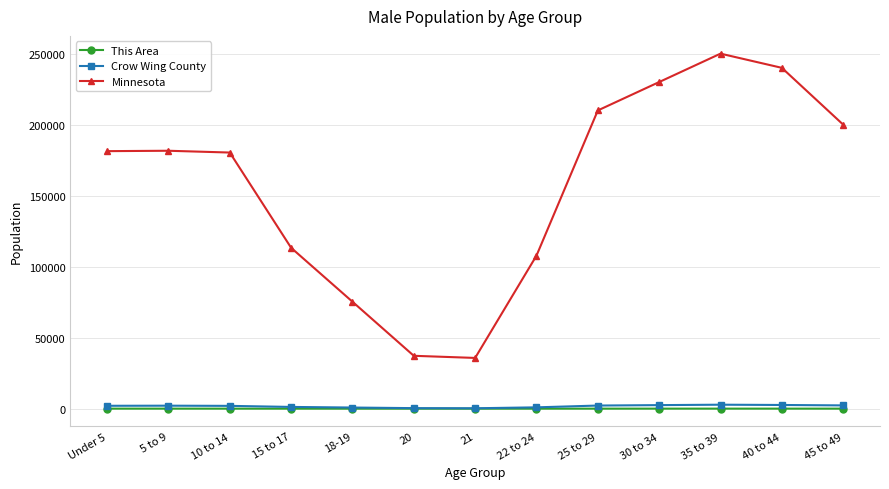

Between 15 to 17 and 22 to 24, which series saw the biggest shift?

Minnesota